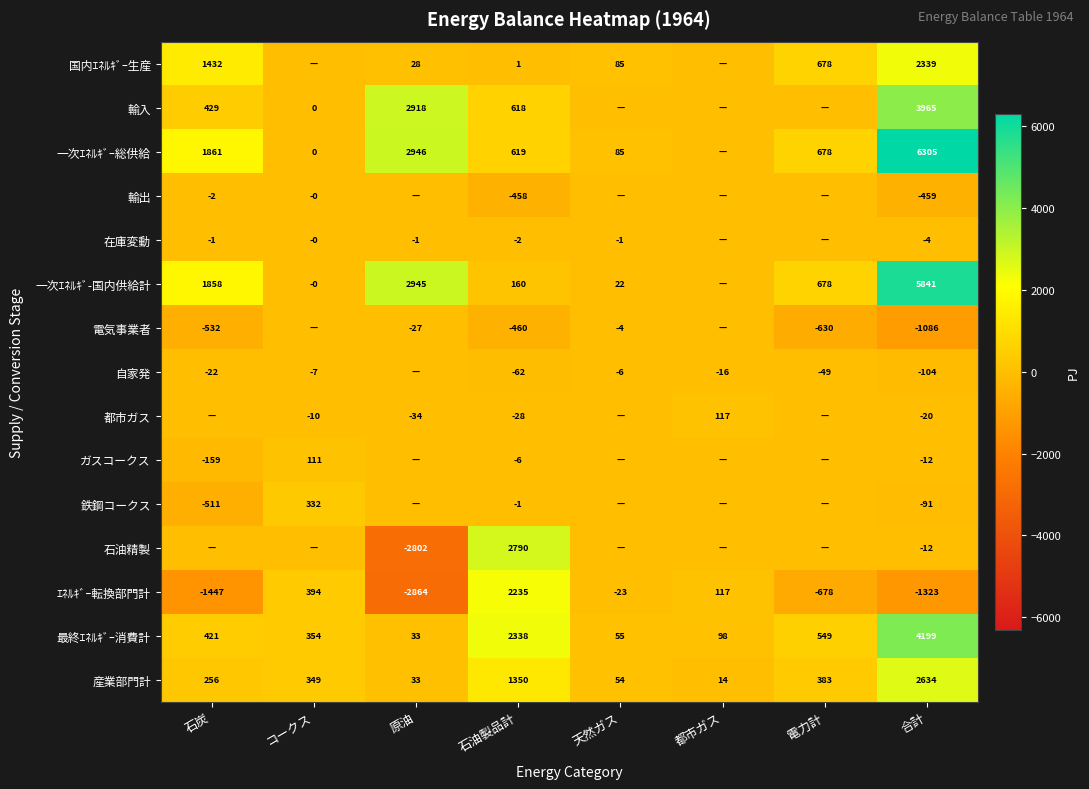

Which has a higher value, コークス or 合計?

合計